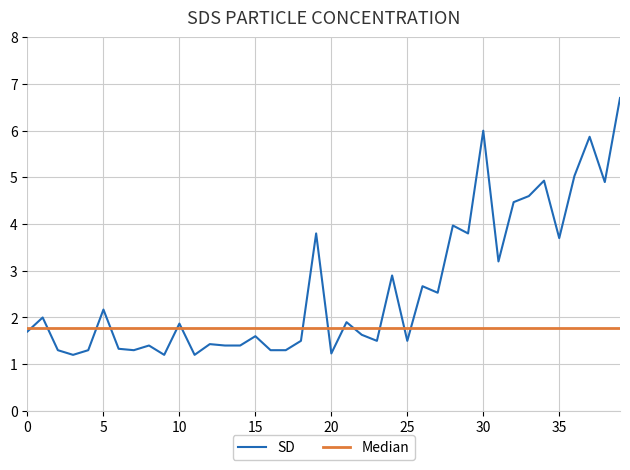

After their last crossing, which series has the higher values: Median or SD?

SD